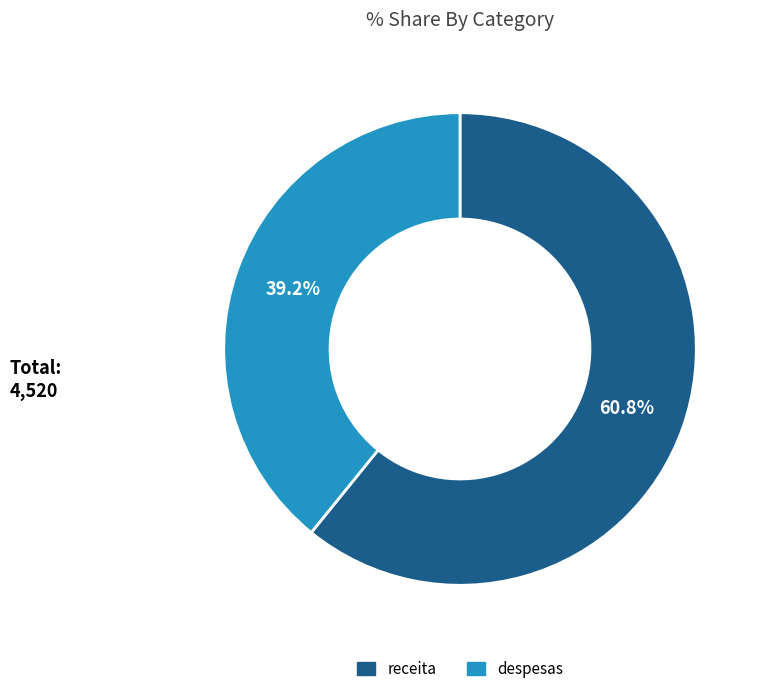

Approximately how many times larger is the value at despesas compared to receita?

0.6